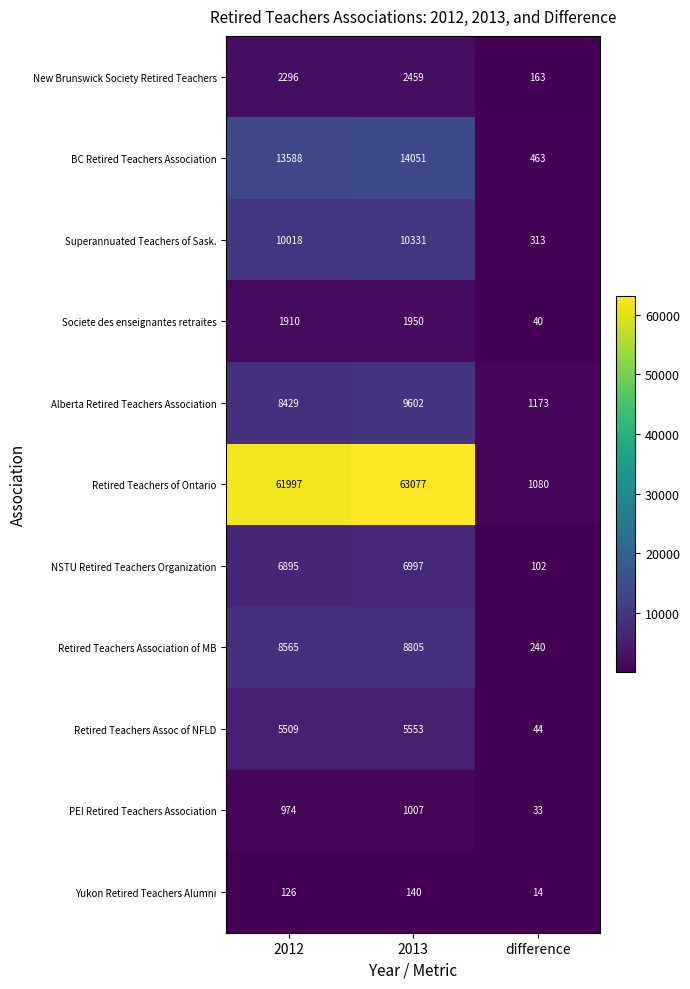

What is the sum of all New Brunswick Society Retired Teachers values?

4918